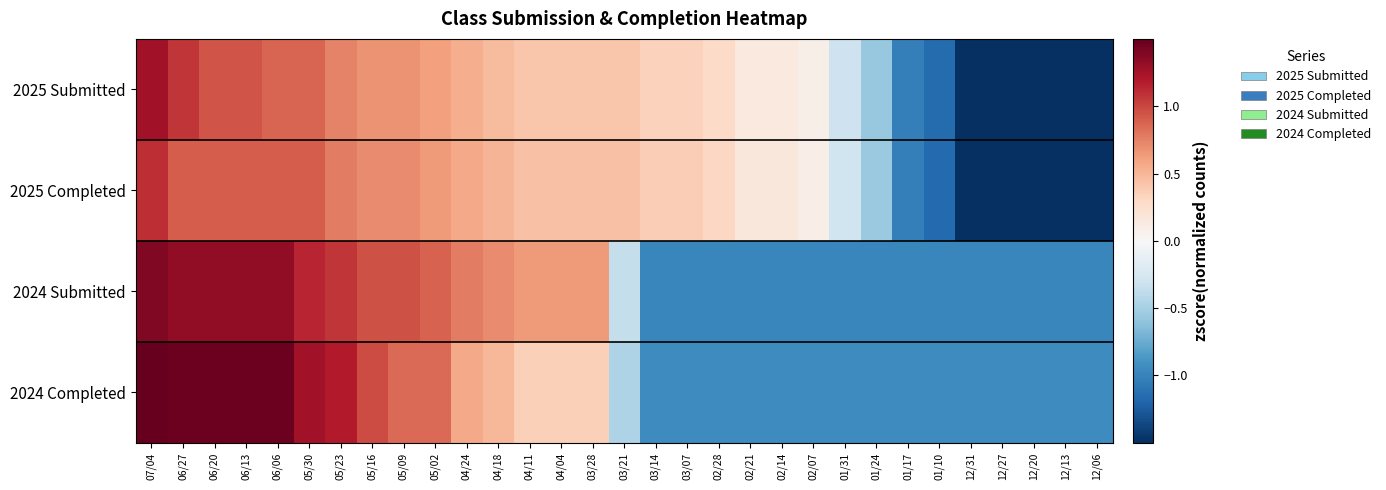

What is the total value across all series at 01/10?

-4.2